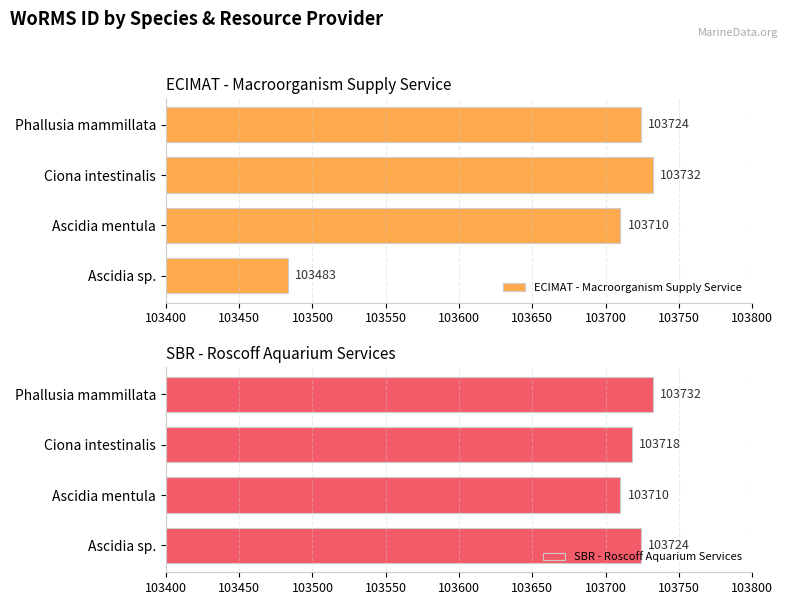

What is the average value of the SBR - Roscoff Aquarium Services series?

103721